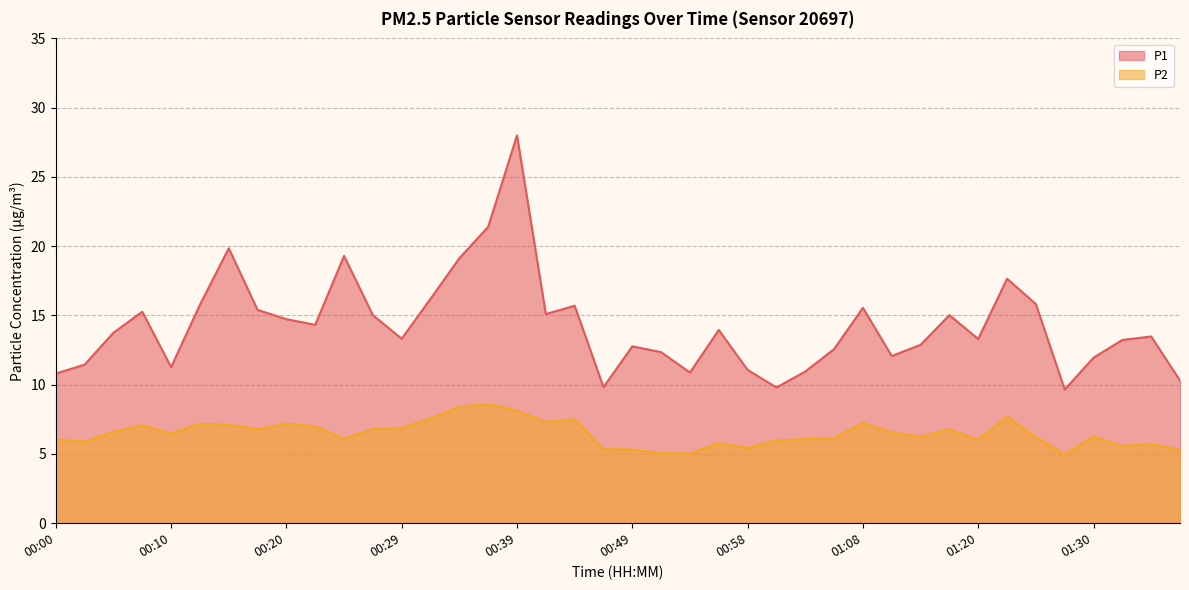

What is the sum of all P2 values?

259.3